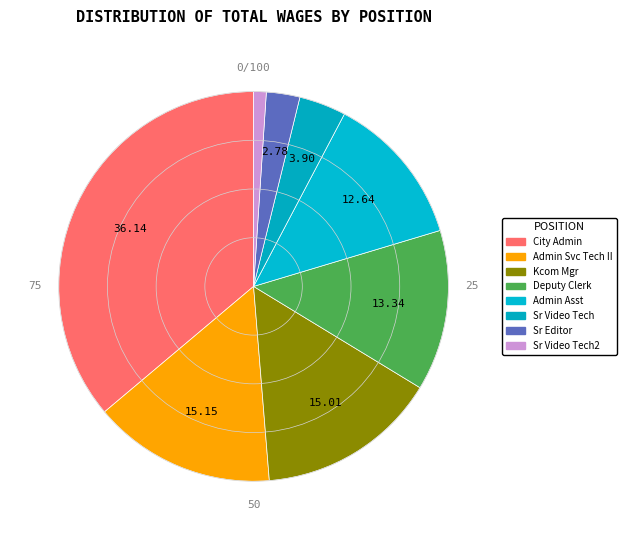

How many segments does this pie chart have?

8